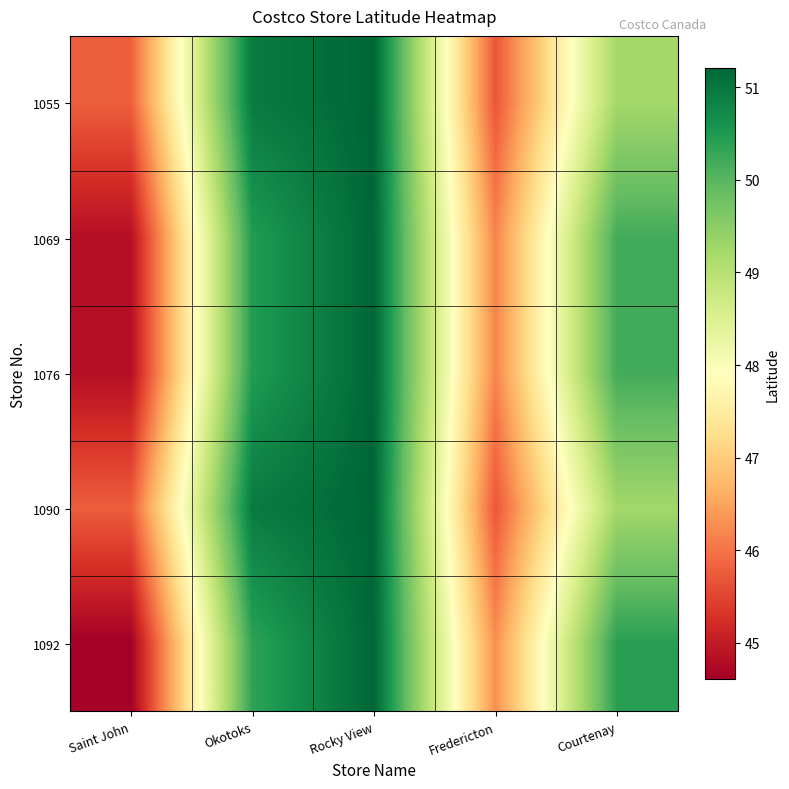

Which has a higher value, Fredericton or Rocky View?

Rocky View